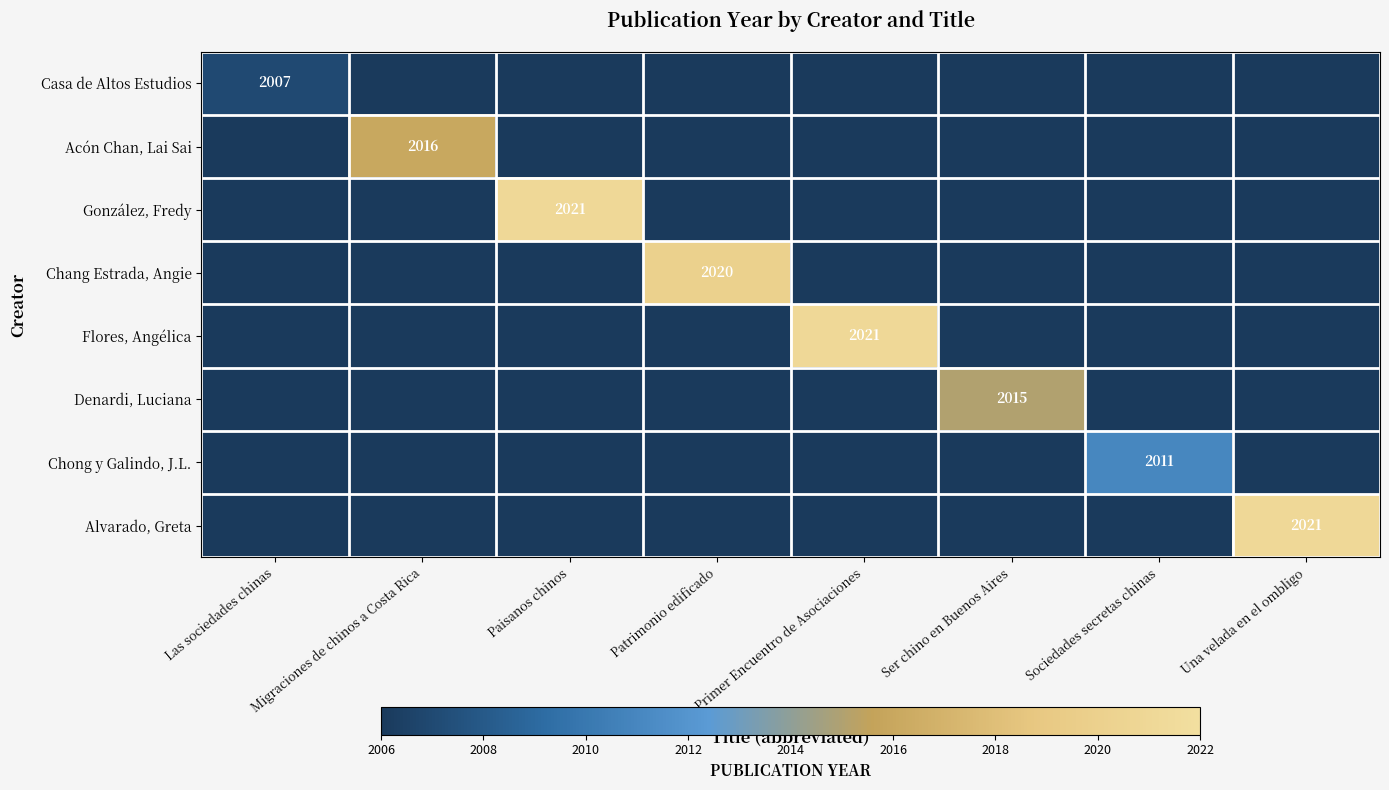

At how many categories does at least one series exceed 257?

8